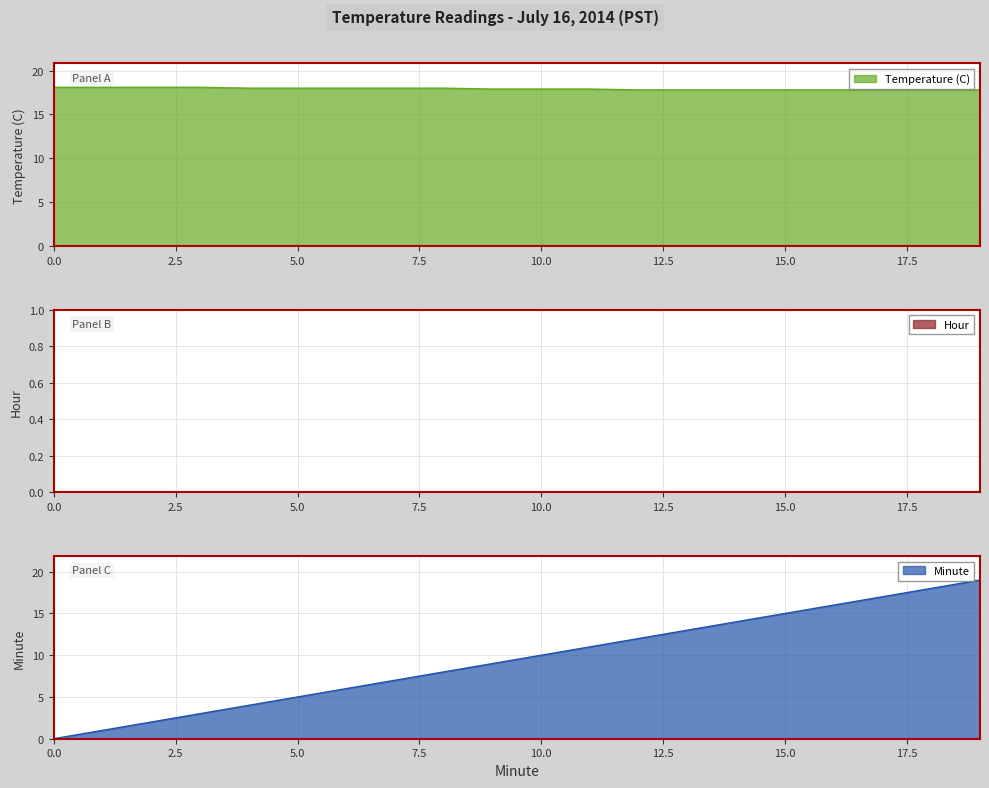

At which category is the sum across all series the highest?

19